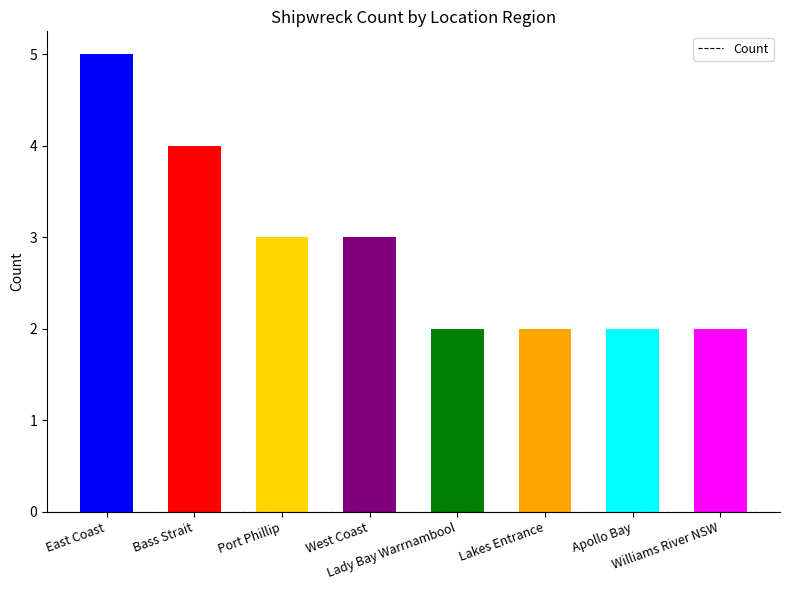

Approximately how many times larger is the value at Port Phillip compared to Lakes Entrance?

1.5